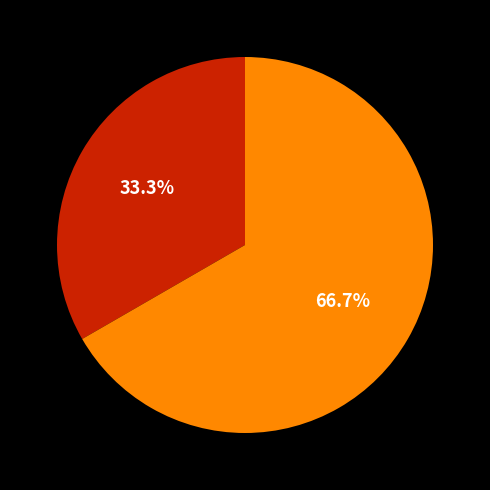

Does any single category account for the majority?

Yes